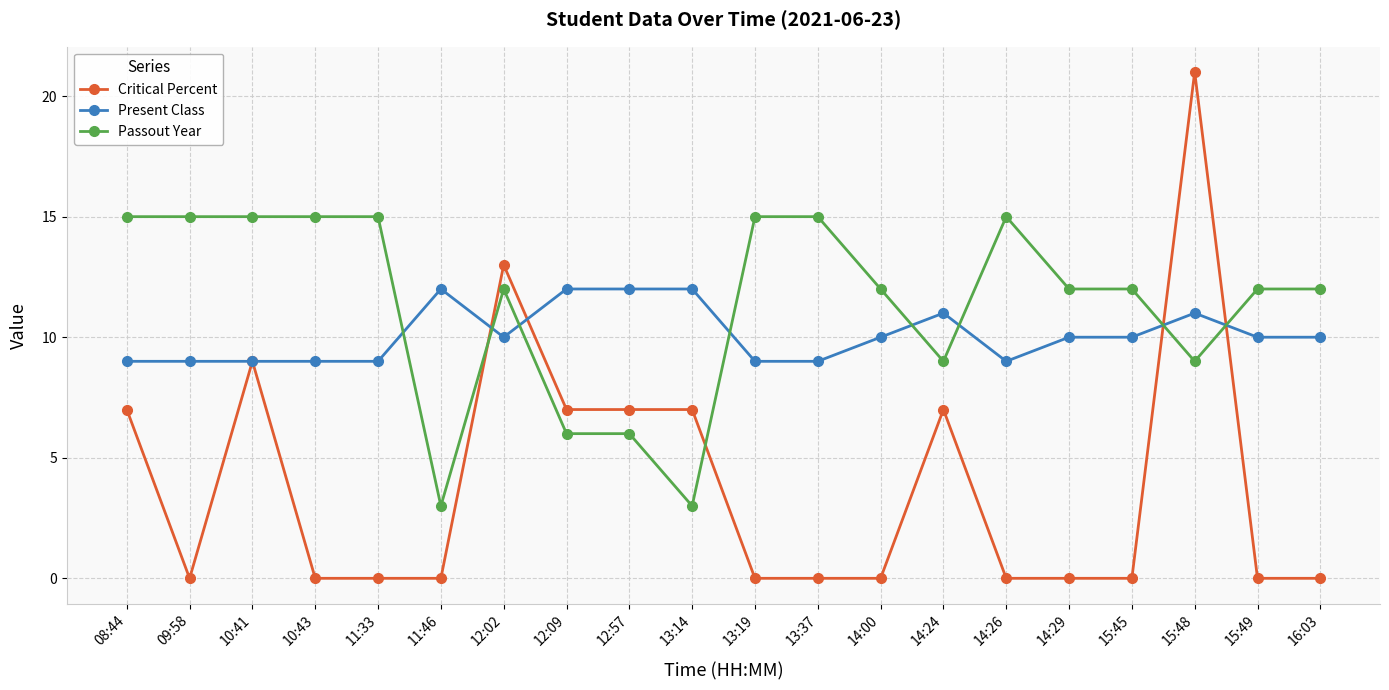

Count the number of data series in this chart.

3